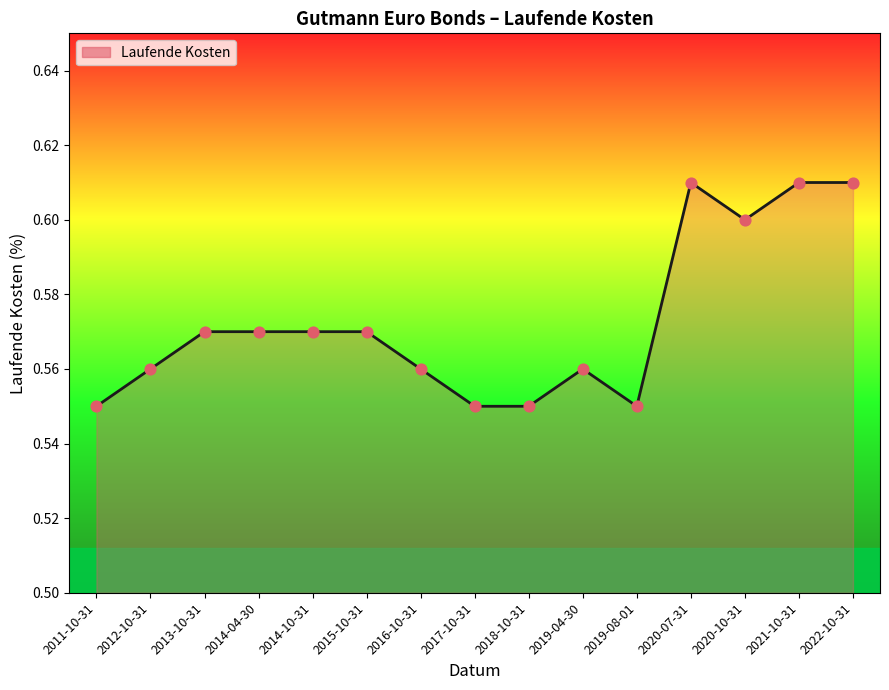

Between 2015-10-31 and 2021-10-31, which is larger?

2021-10-31